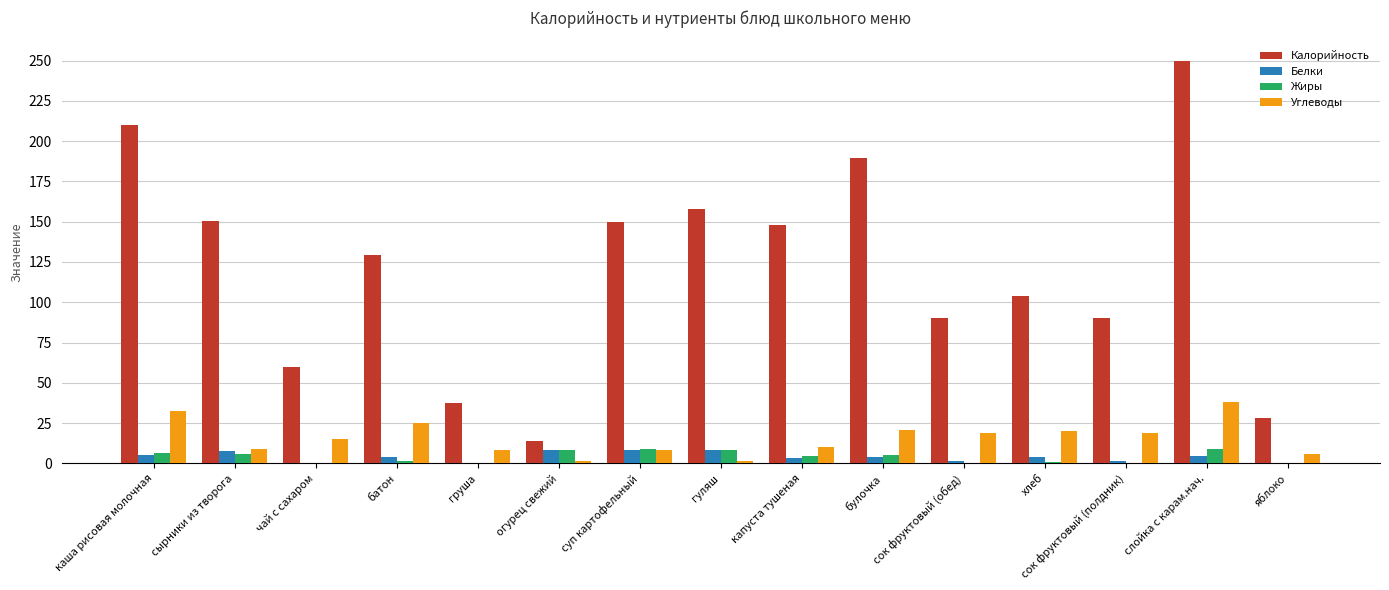

How many groups of bars are there?

15